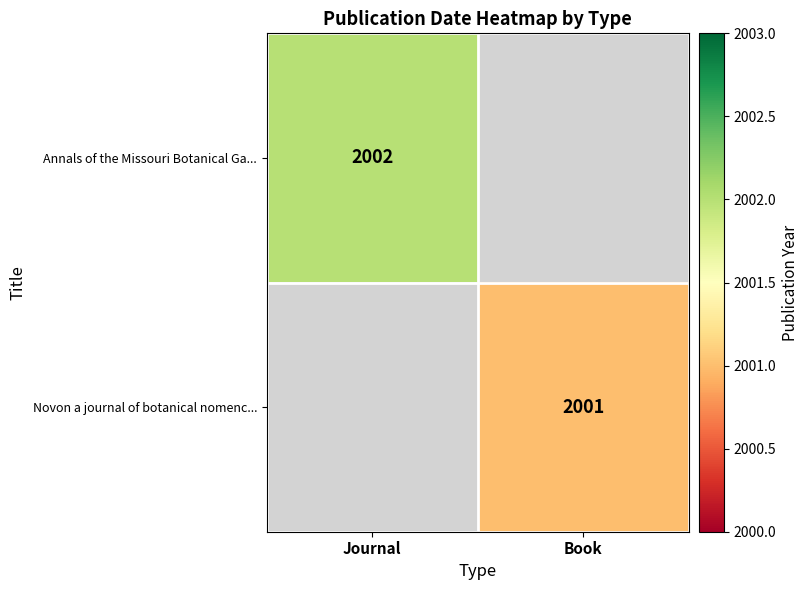

How many data points does each series have?

2